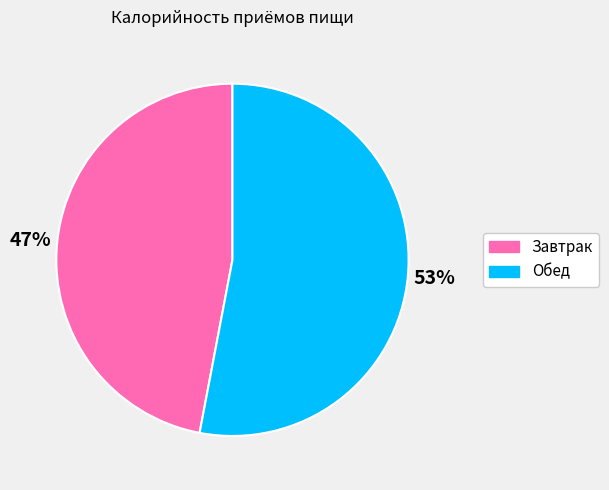

To the nearest percent, what portion does Обед represent?

53%